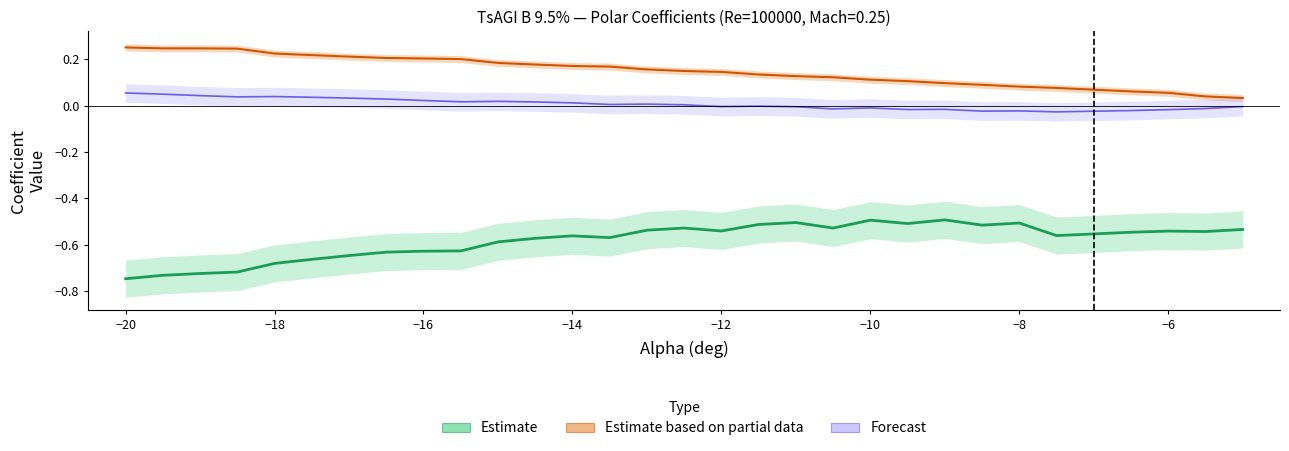

What is the minimum value for Cl?

-0.7